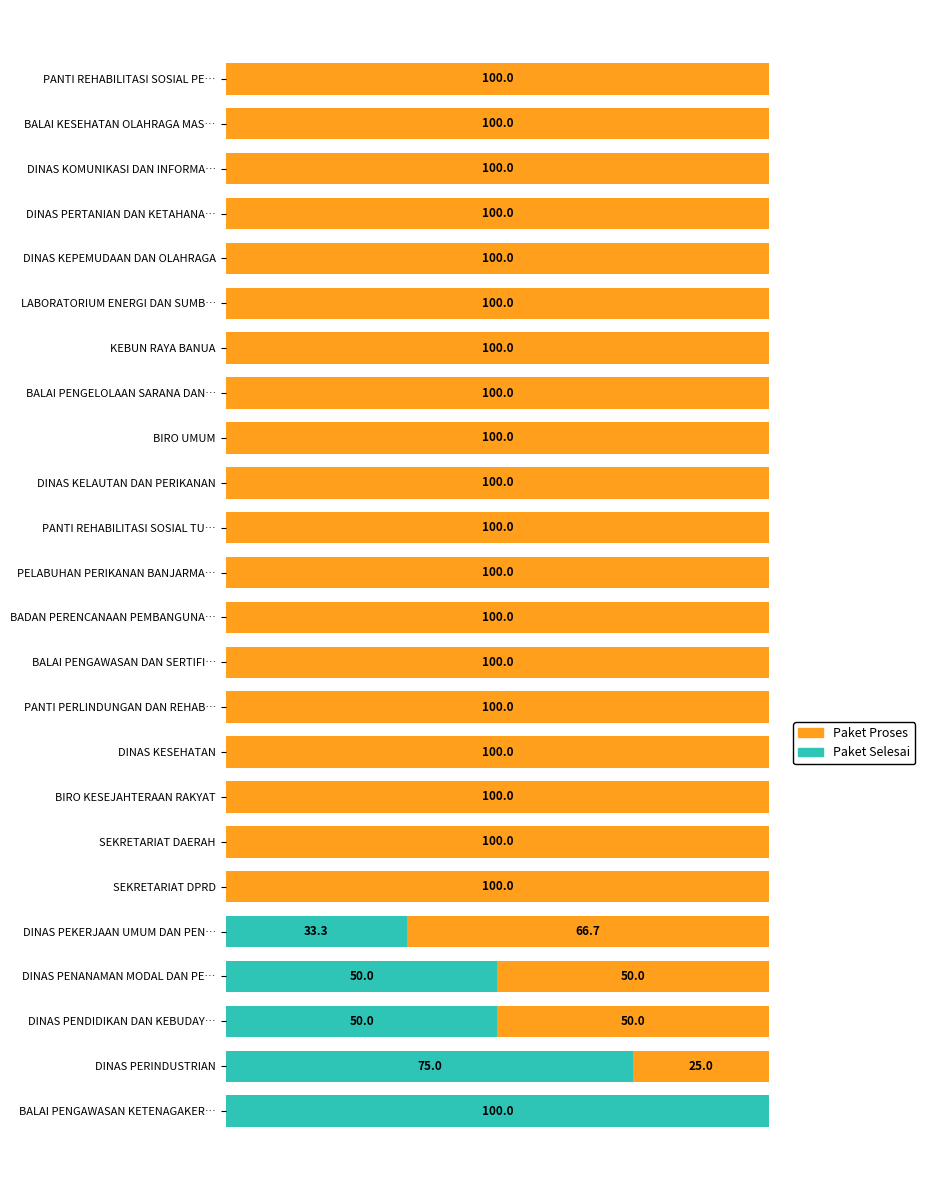

At which label does Paket Selesai reach its peak?

BALAI PENGAWASAN KETENAGAKER…